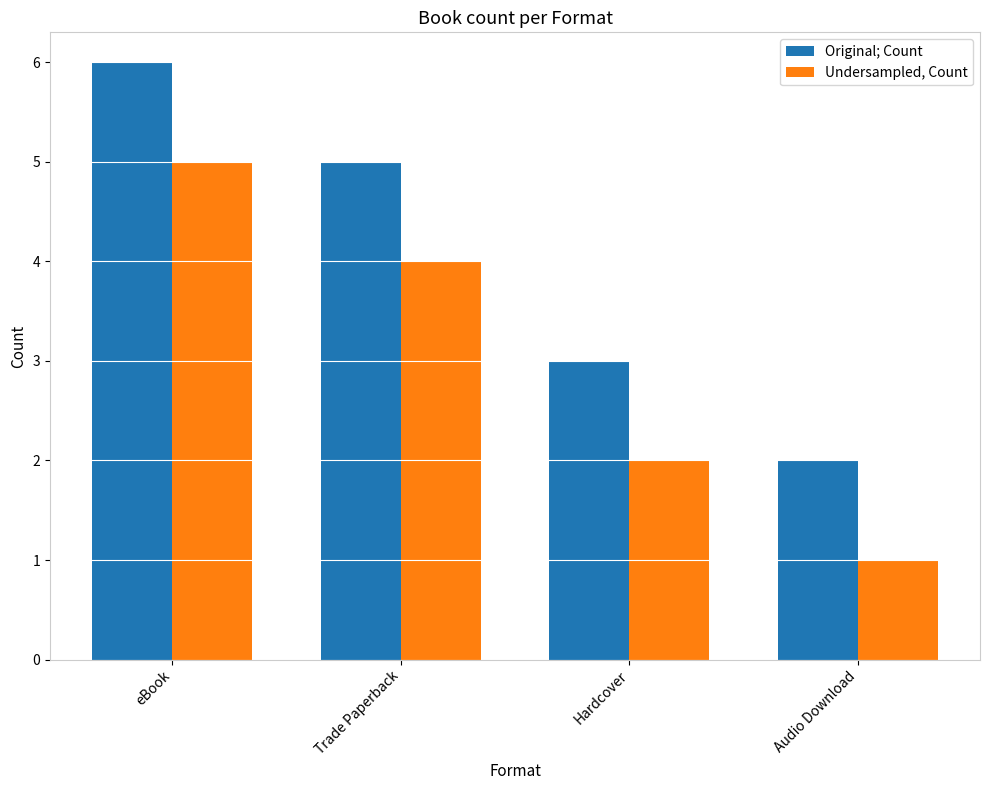

What is the highest value of the Undersampled, Count series?

5